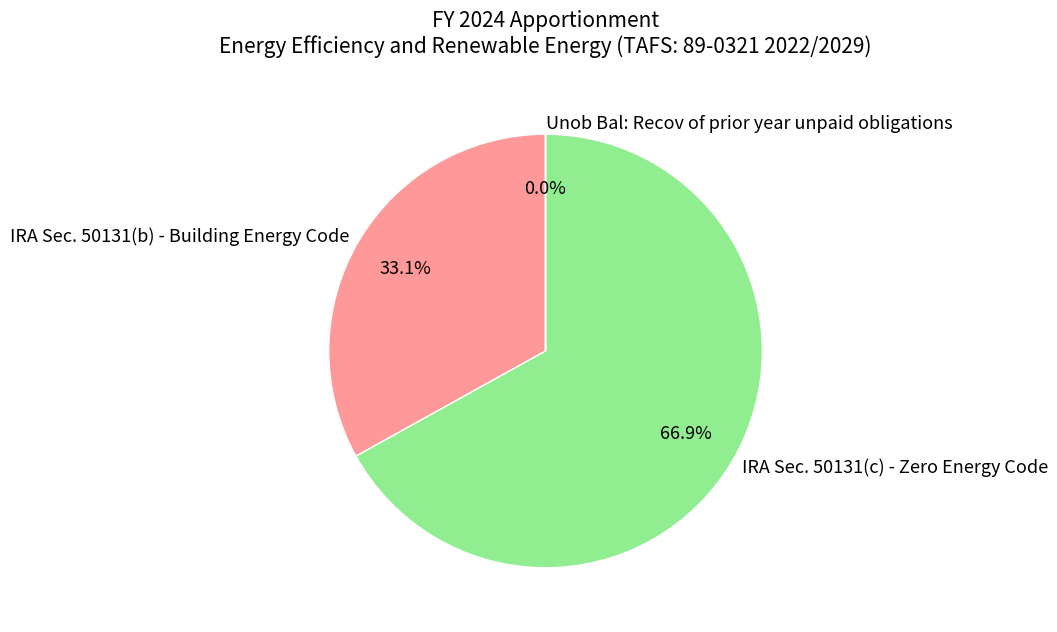

To the nearest percent, what is the combined percentage of IRA Sec. 50131(c) - Zero Energy Code and IRA Sec. 50131(b) - Building Energy Code?

100%